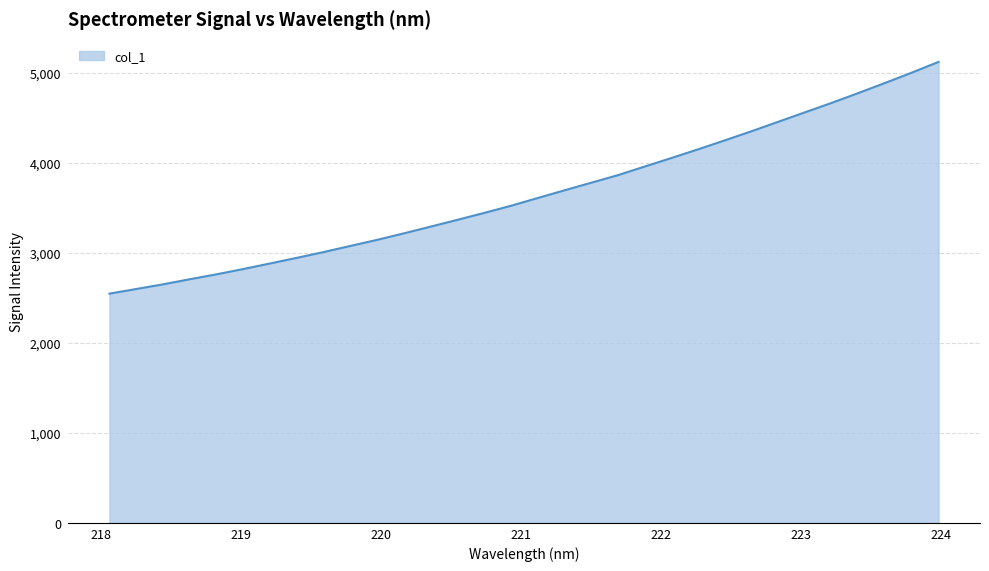

What is the maximum value shown in the chart?

5118.0